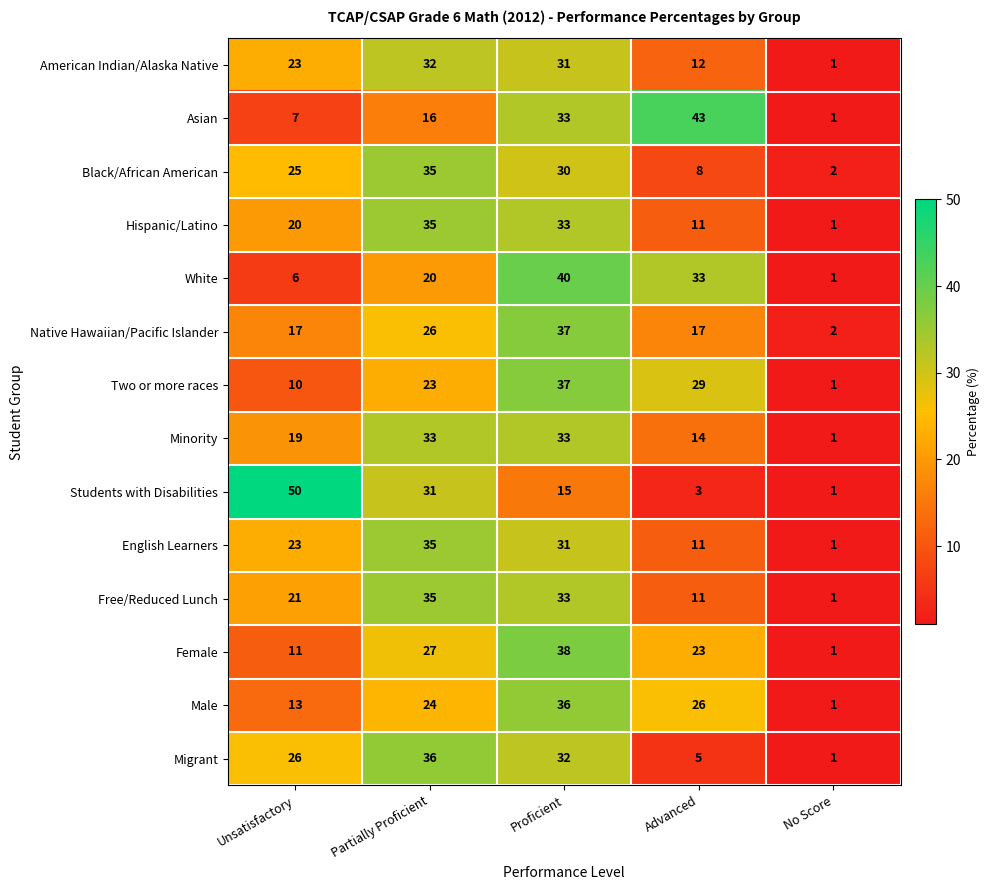

How many data points does each series have?

5